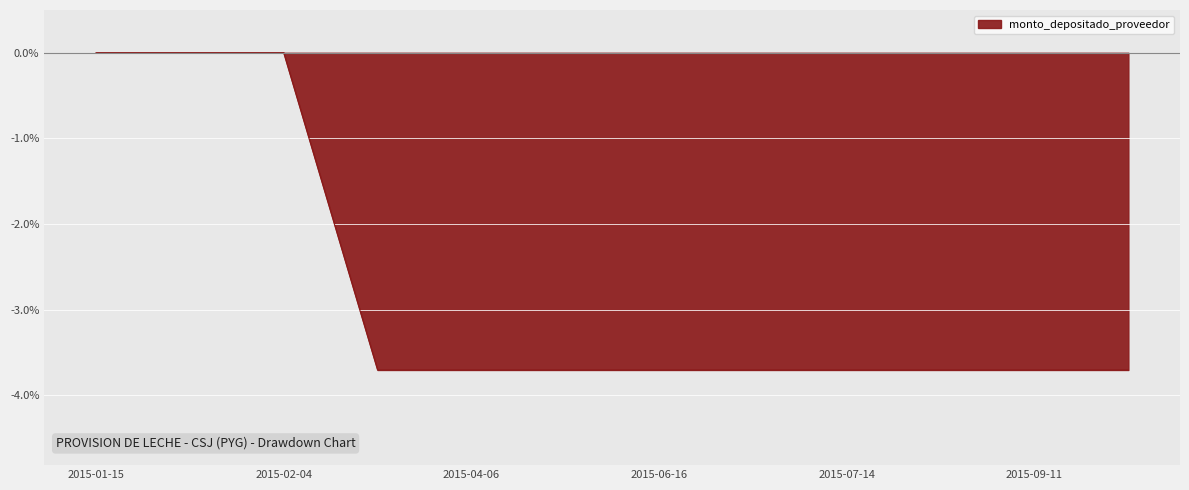

What is the minimum value shown in the chart?

-3.7